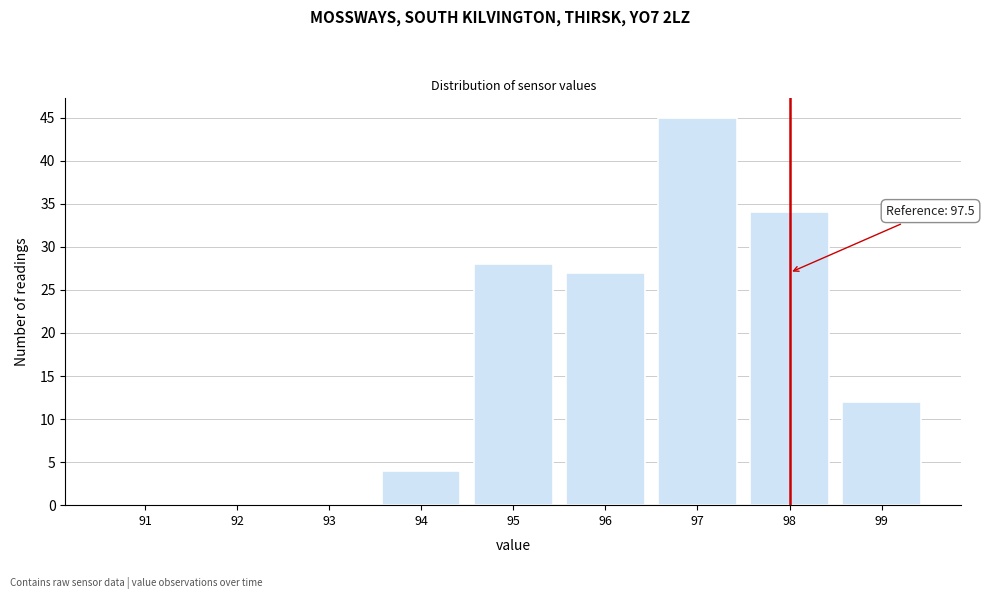

Reading right to left, extract all data points from this chart.

99=12	98=34	97=45	96=27	95=28	94=4	93=0	92=0	91=0